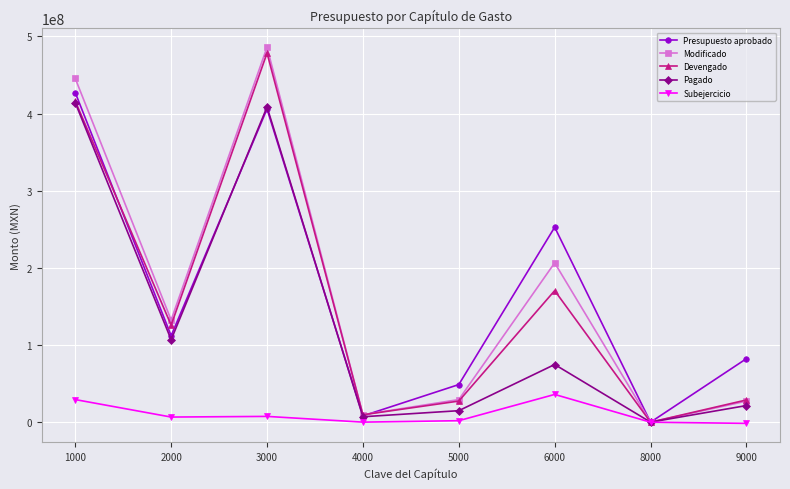

True or false: Pagado has more than 0 interior local peaks.

True